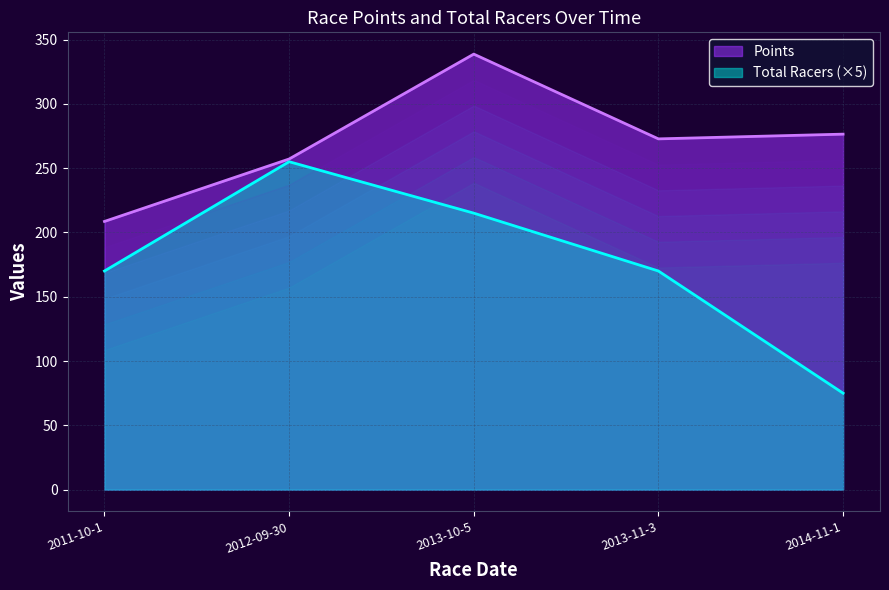

How many interior local peaks does the Total Racers series have?

1